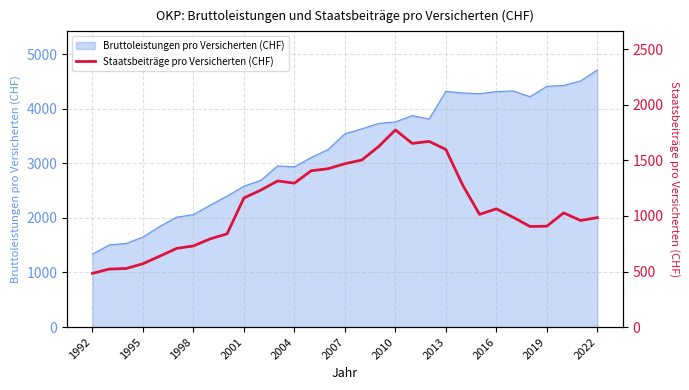

Is it true that Bruttoleistungen pro Versicherten (CHF) equals 3541 at 2007?

True